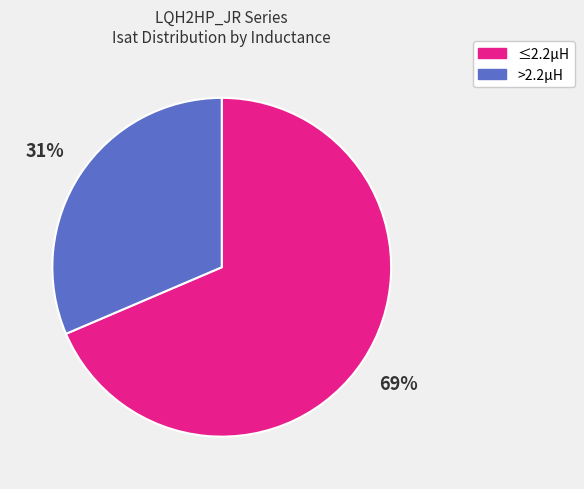

Does any single category account for the majority?

Yes